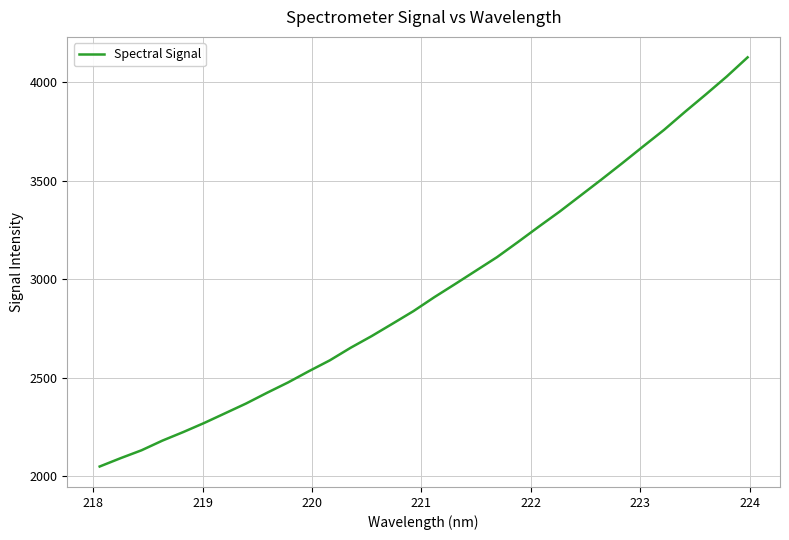

What is the difference between the maximum and minimum values?

2077.0